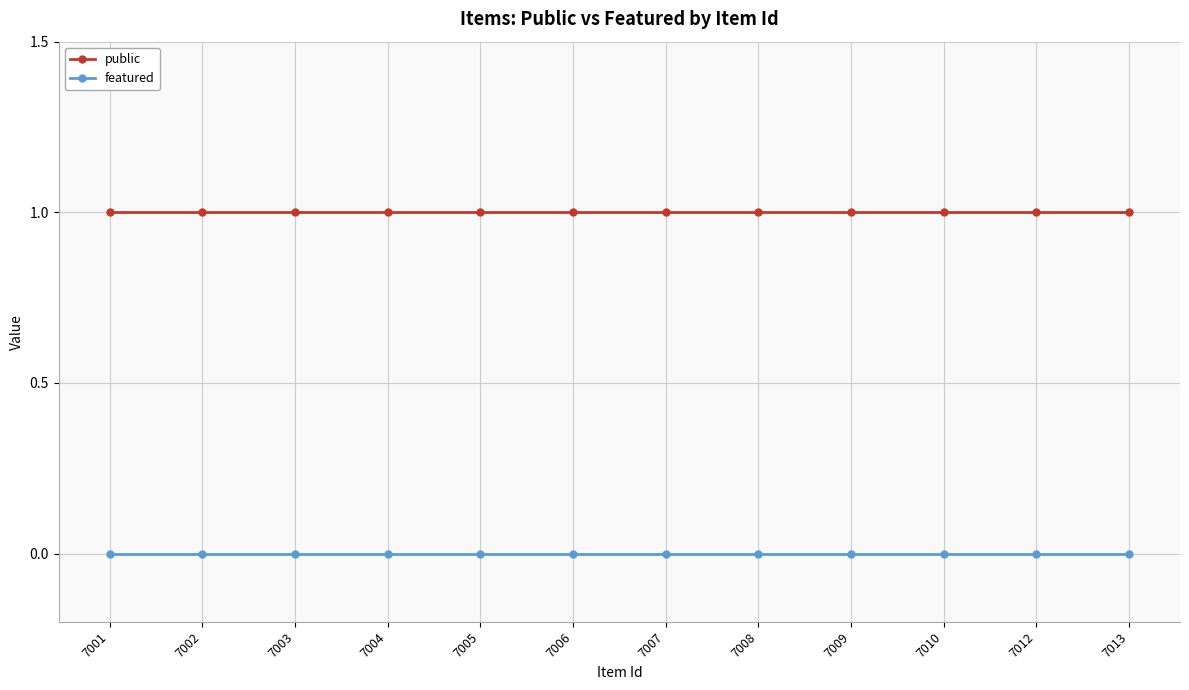

What are all the series names shown in the legend?

public, featured